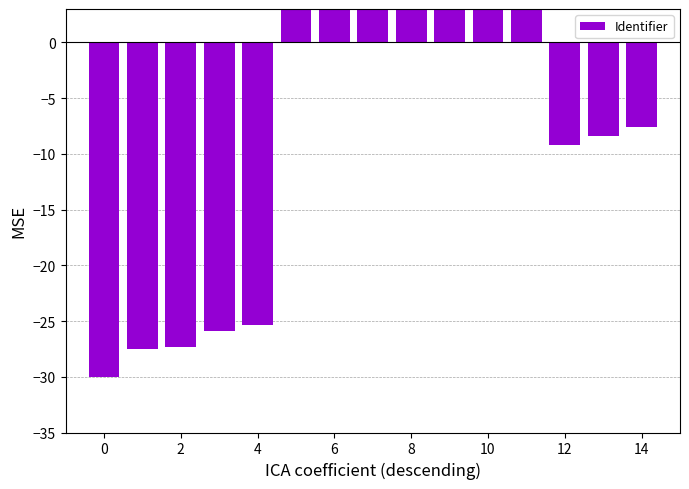

What is the maximum value shown in the chart?

24.1